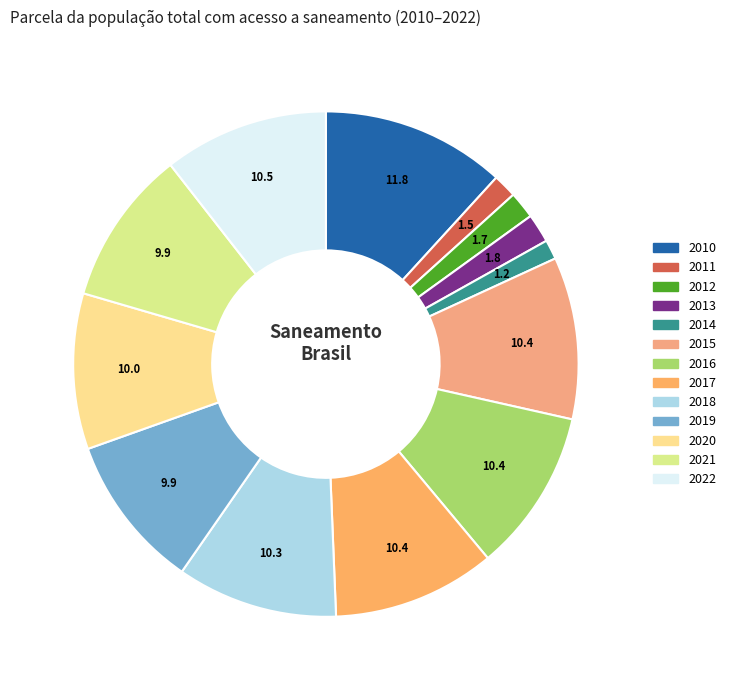

Between 2022 and 2010, which is larger?

2010